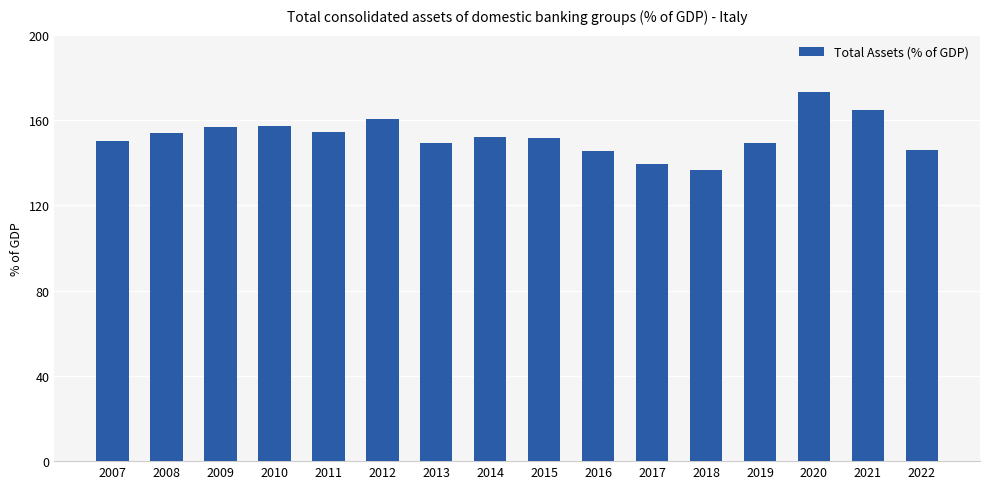

True or false: the data shows 226.4 at 2017.

False